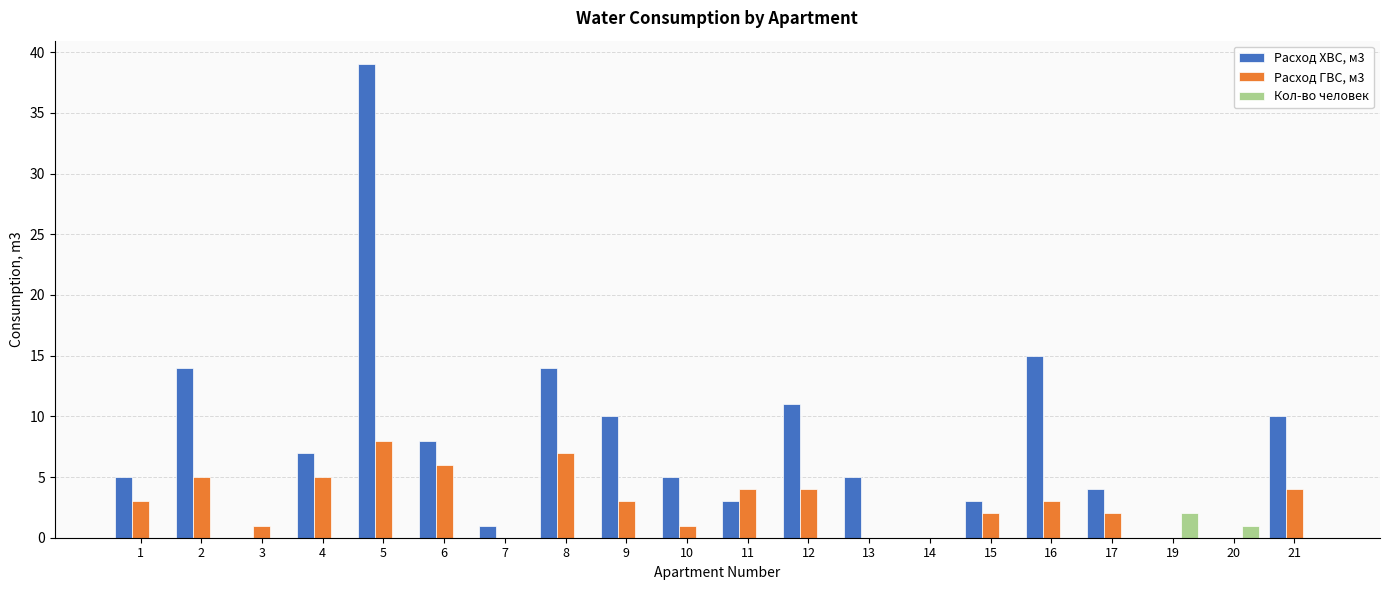

What is the greatest value displayed?

39